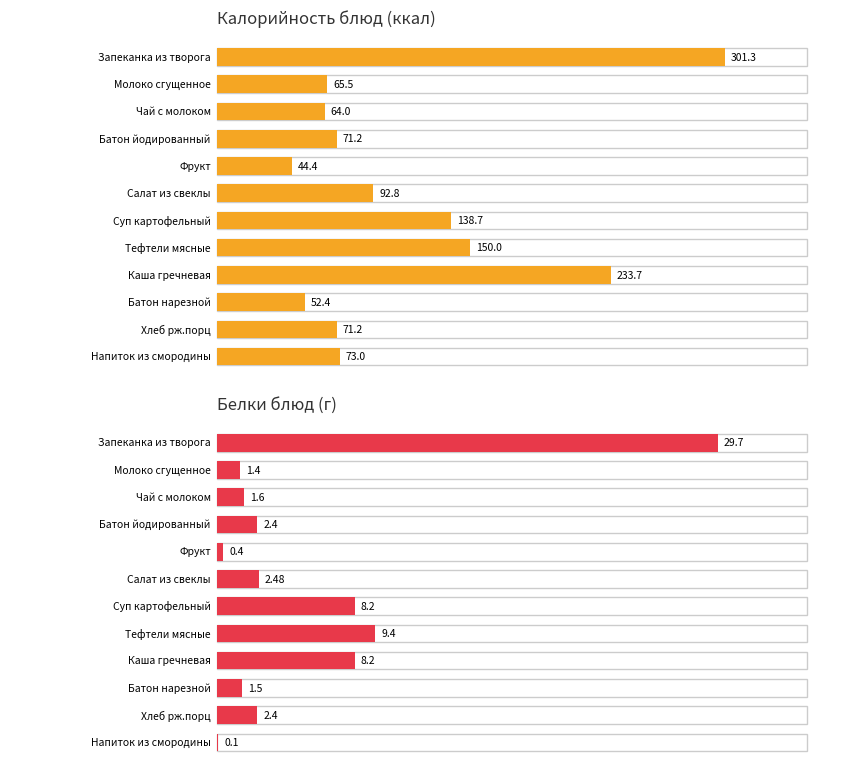

Which has a higher value, Чай с молоком or Салат из свеклы?

Салат из свеклы